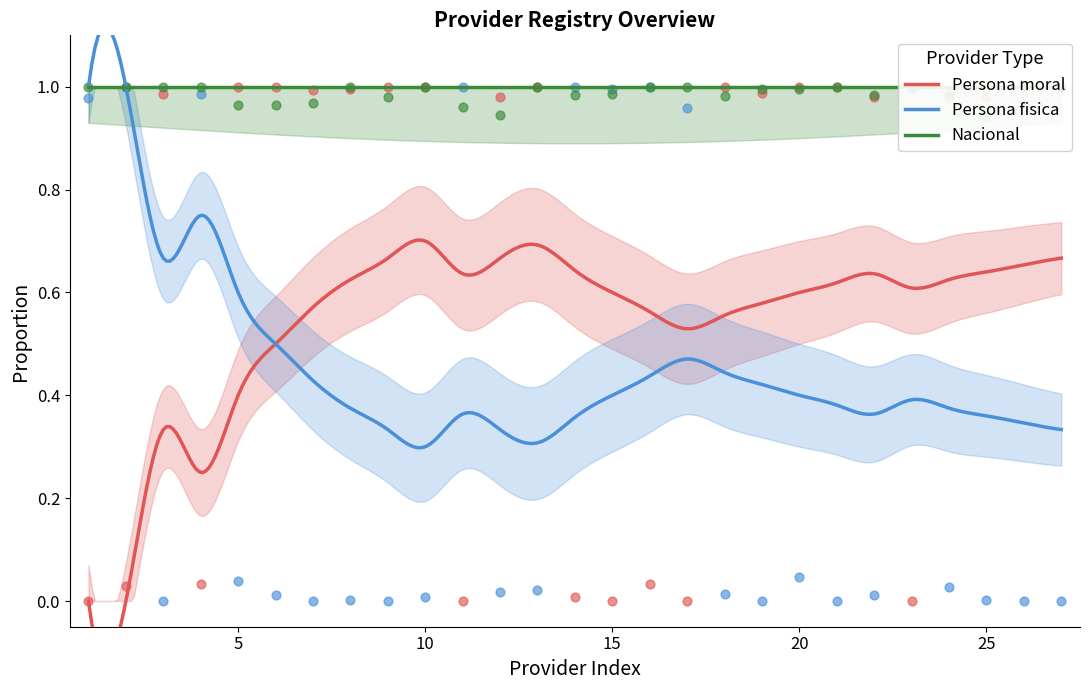

At which category is the sum across all series the highest?

20